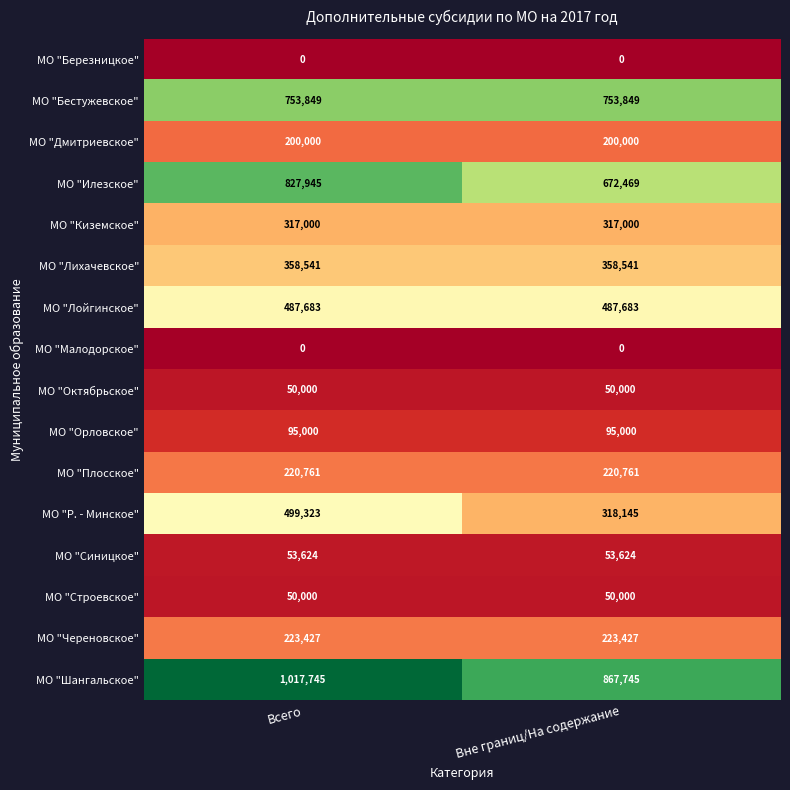

The value of МО "Октябрьское" at Вне границ/На содержание is 30599. True or false?

False